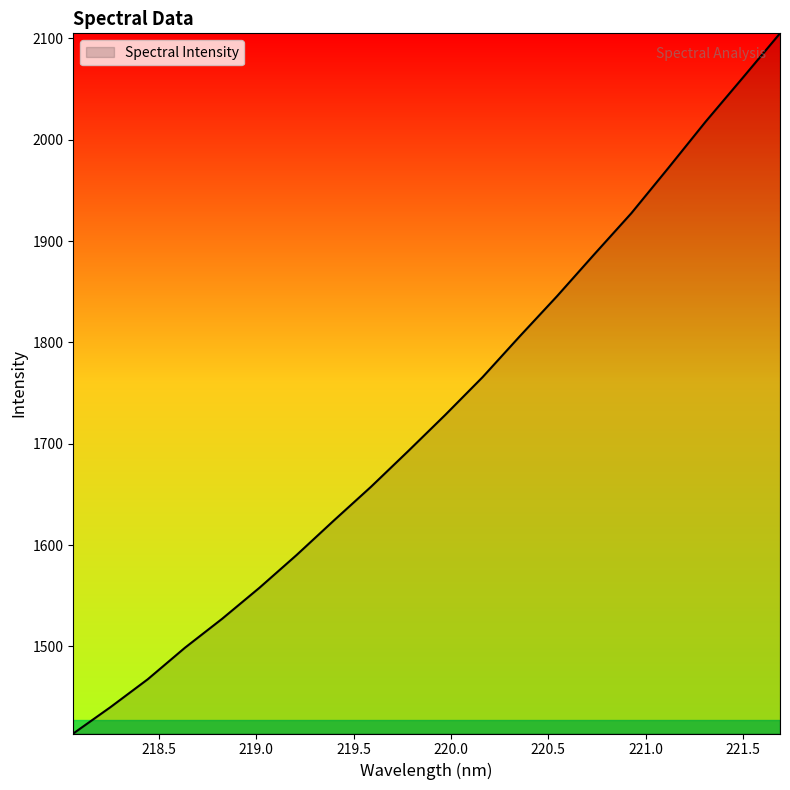

What is the difference between the maximum and minimum values?

690.9